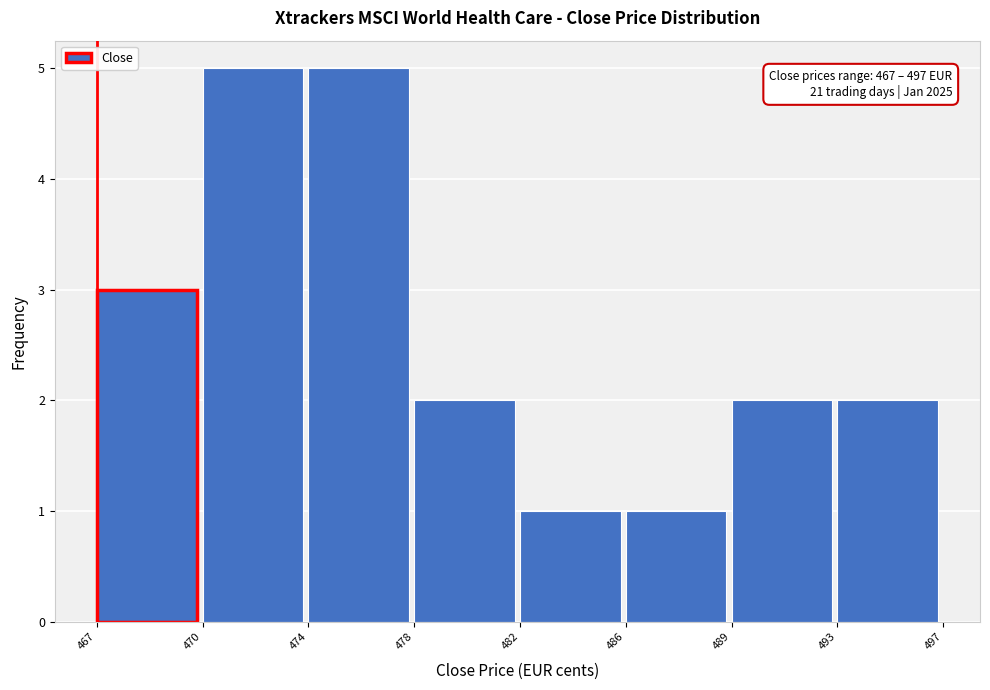

Reading right to left, transcribe all the data shown in this chart.

2	2	1	1	2	5	5	3